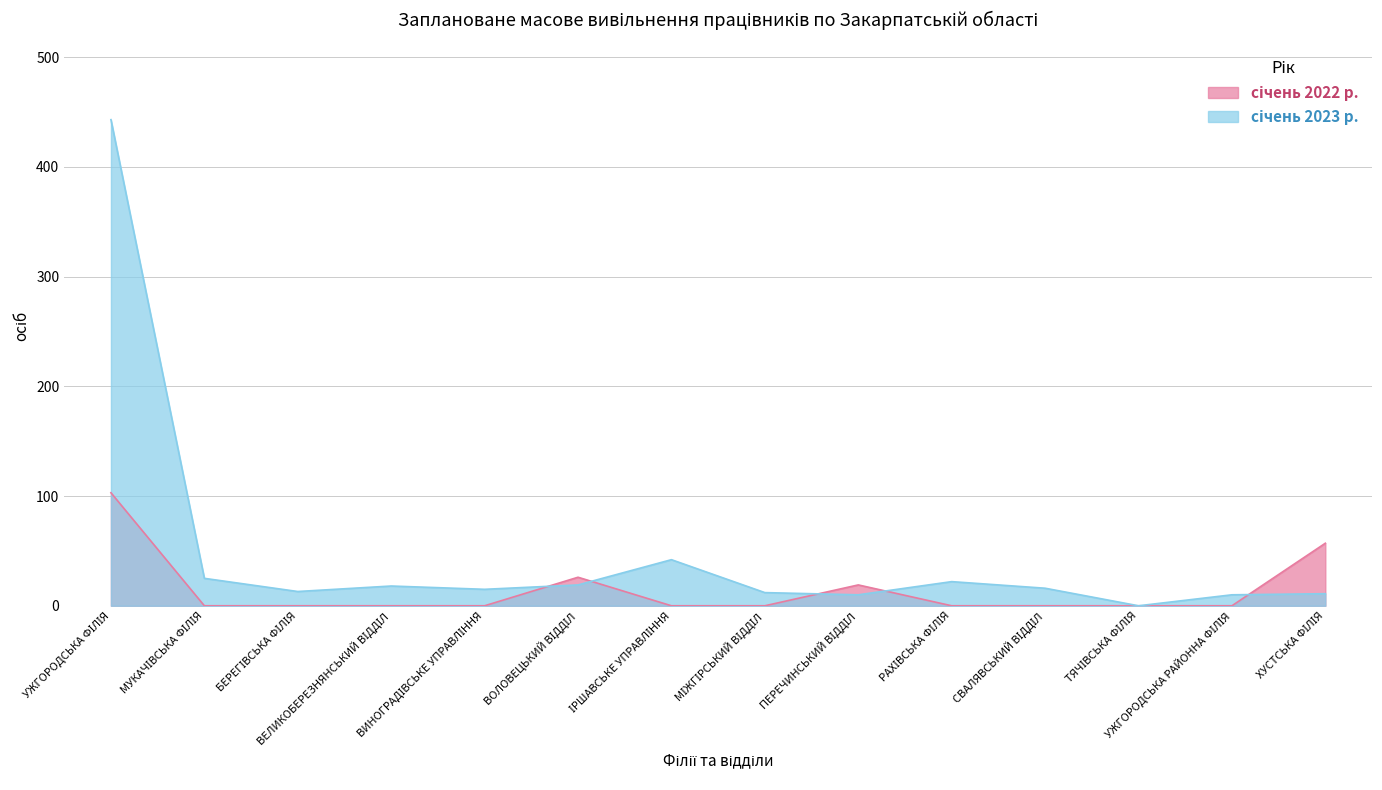

True or false: січень 2022 р. has more than 1 points higher than both neighbors.

True